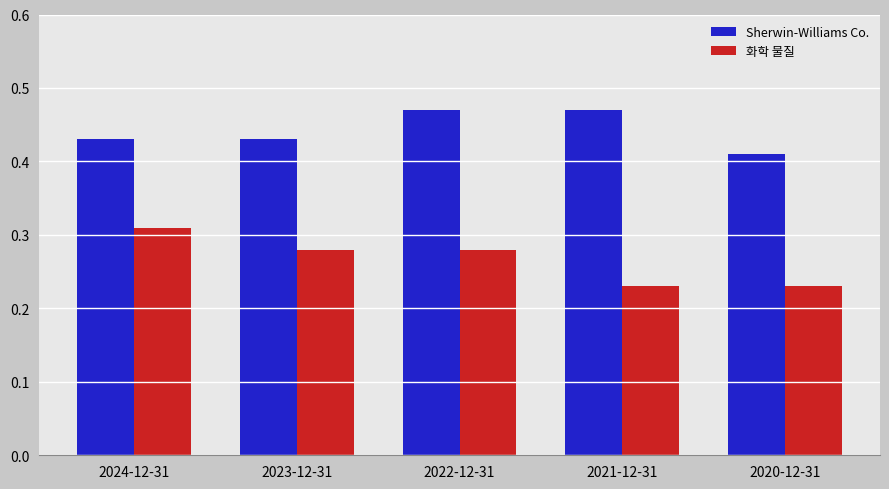

What are all the series names shown in the legend?

Sherwin-Williams Co., 화학 물질